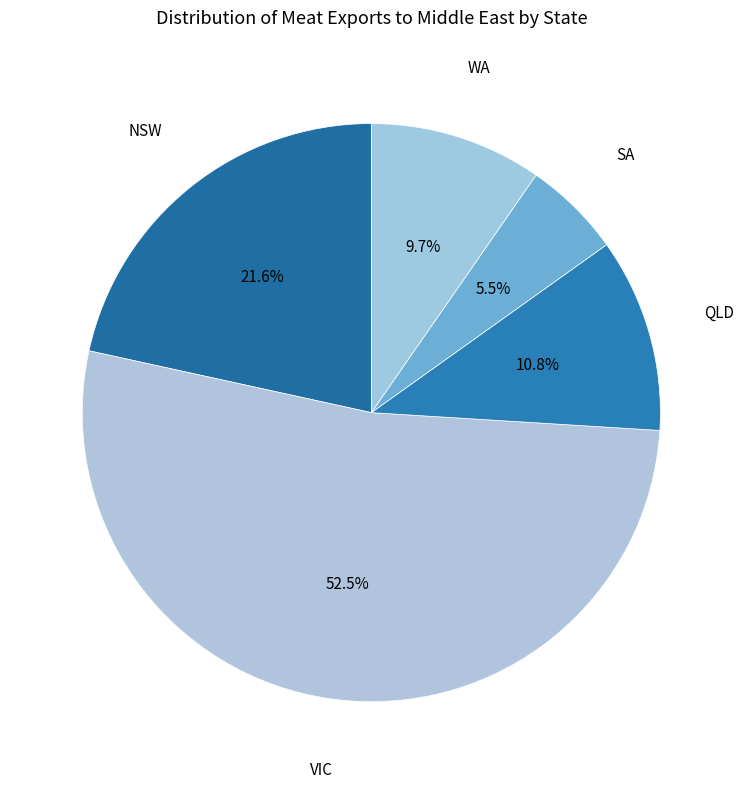

Is there a majority slice in this chart?

Yes